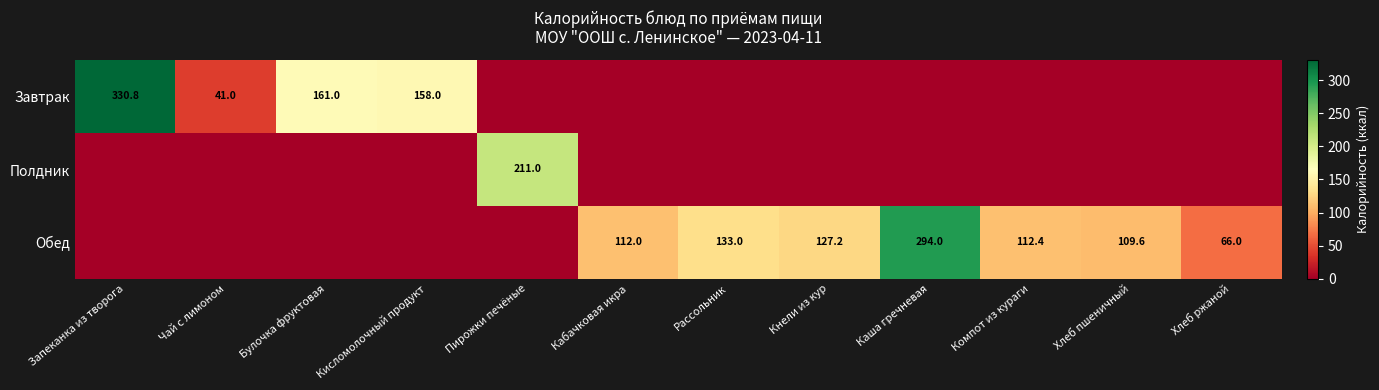

True or false: Завтрак has a value of 227.1 at Кисломолочный продукт.

False